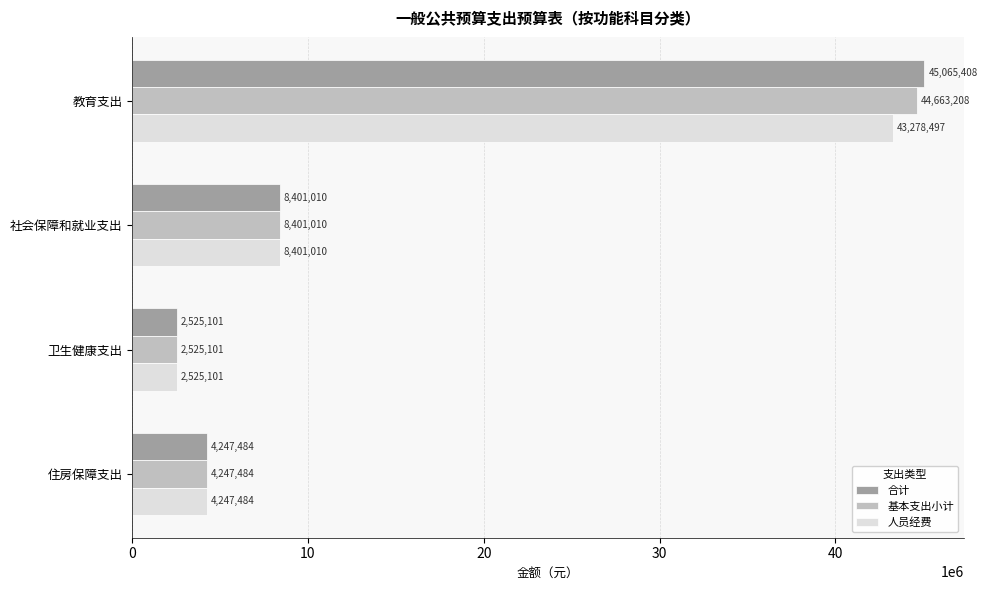

List the labels in order of 人员经费 value, largest first.

教育支出, 社会保障和就业支出, 住房保障支出, 卫生健康支出